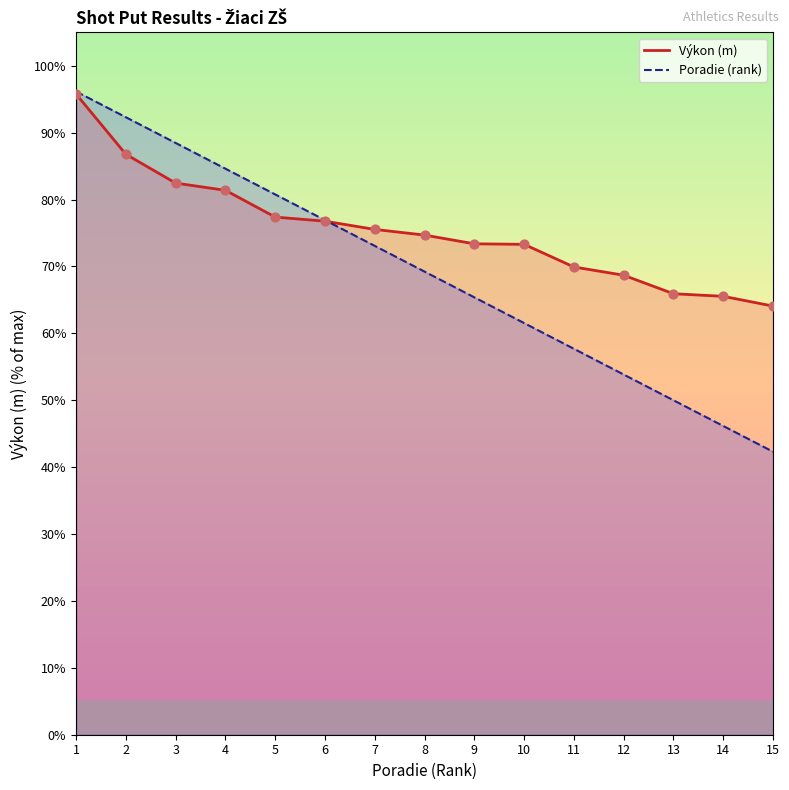

At which category is the sum across all series the highest?

1